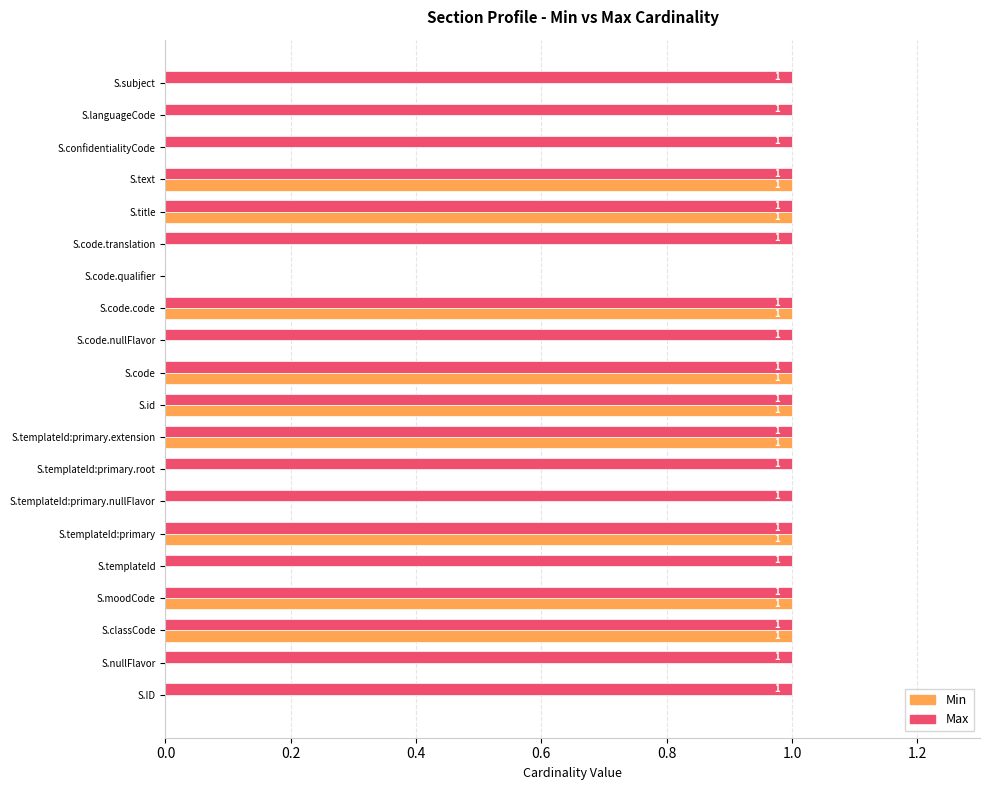

Which series has the largest total across all categories?

Max